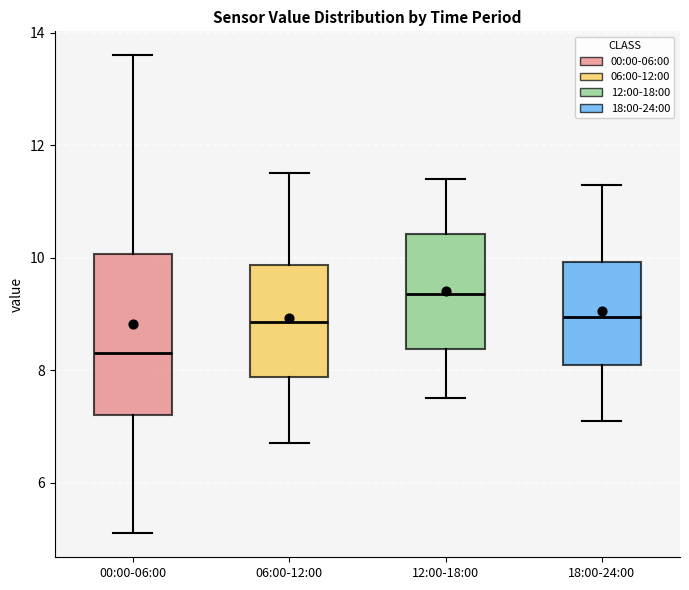

Comparing the boxes themselves (not the whiskers), which one is the tallest?

00:00-06:00